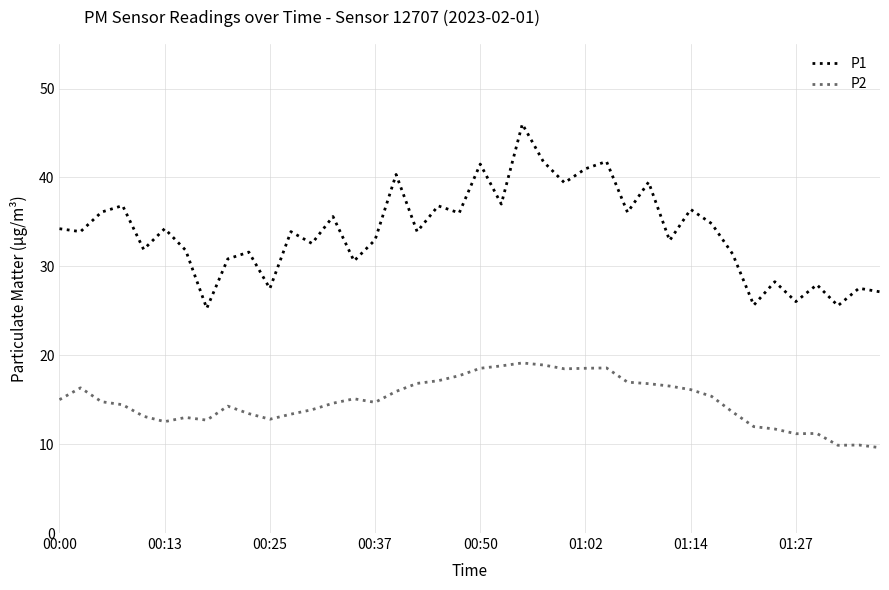

Rank the series by their average value, from lowest to highest.

P2, P1